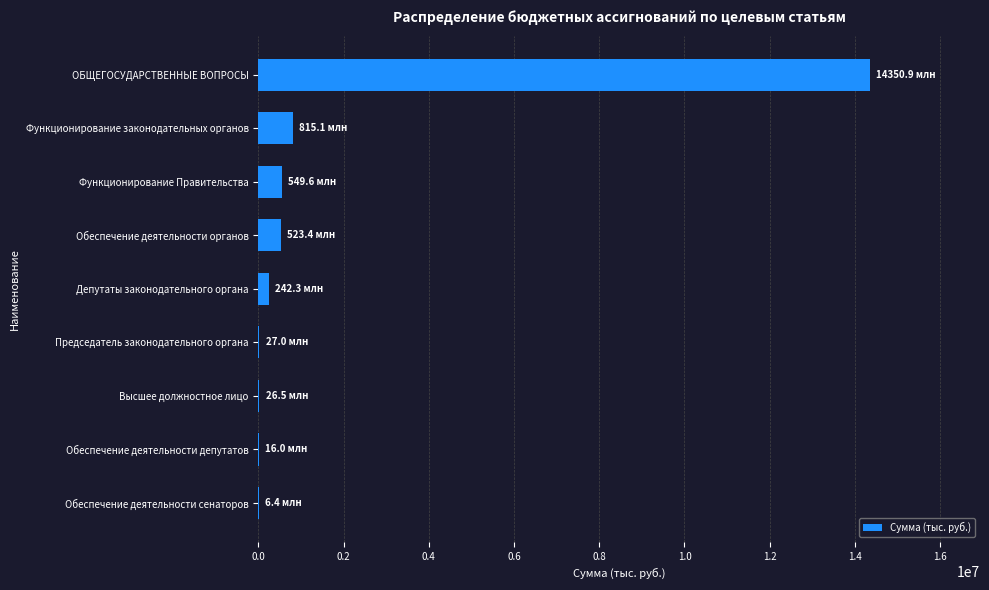

What is the greatest value displayed?

14350886